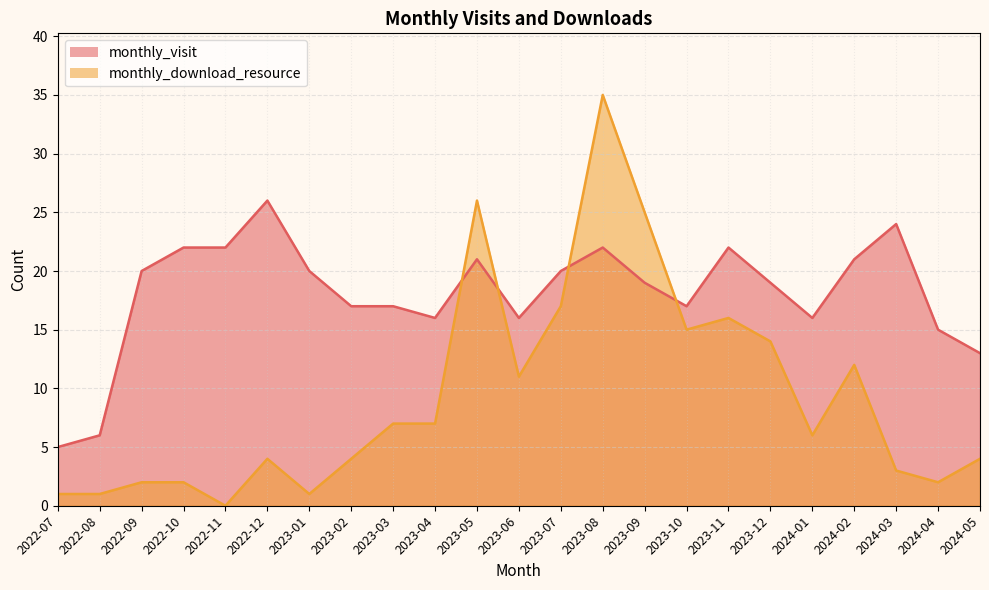

At which category is the sum across all series the highest?

2023-08